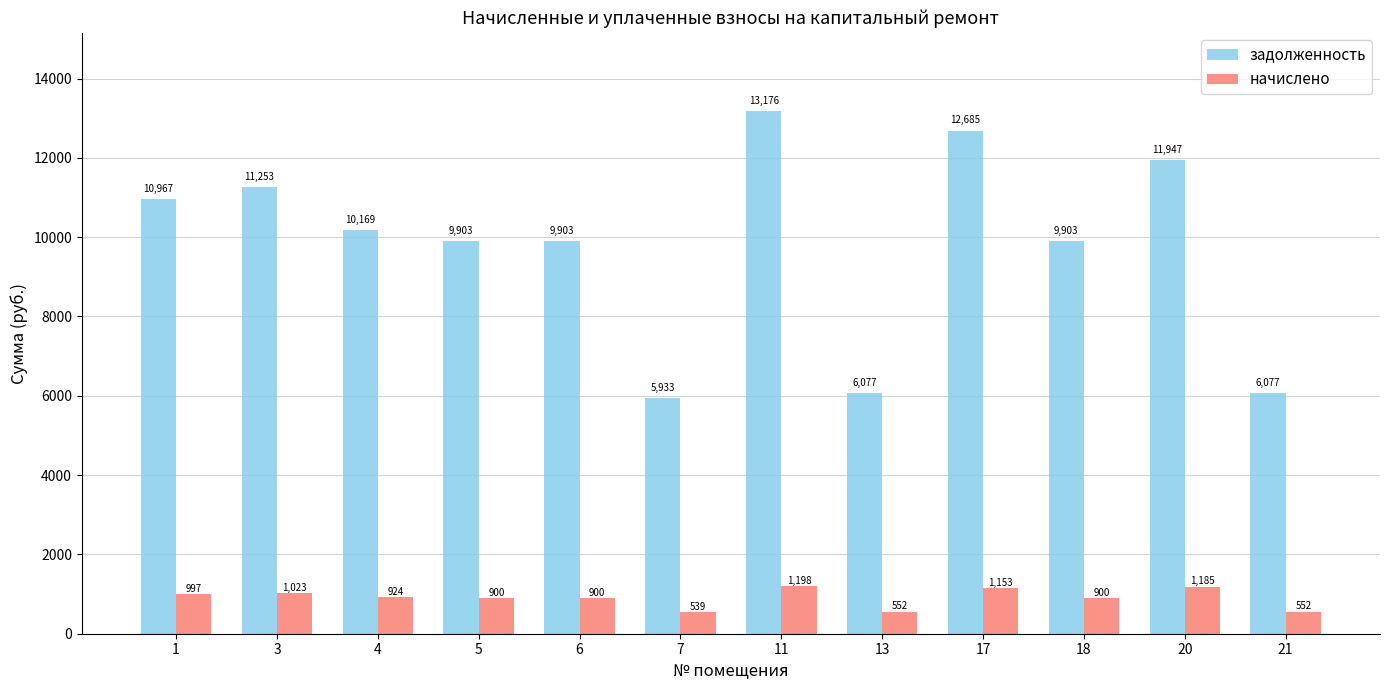

What is the difference between the maximum and second lowest values in the начислено series?

645.4